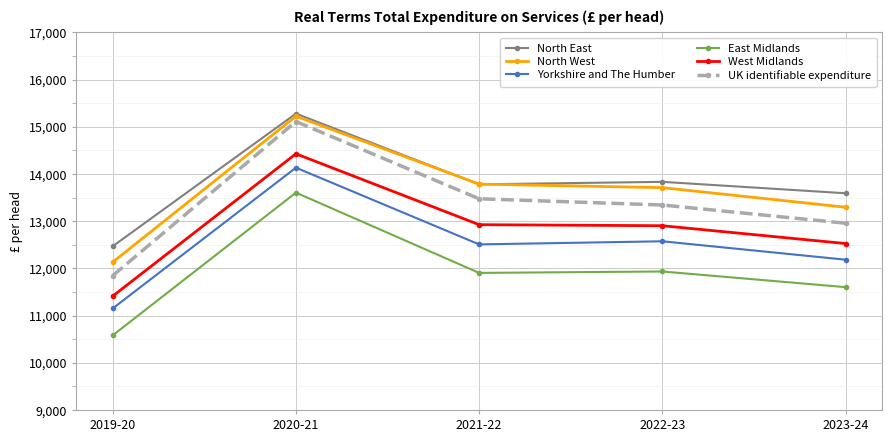

What is the sum of all UK identifiable expenditure values?

66739